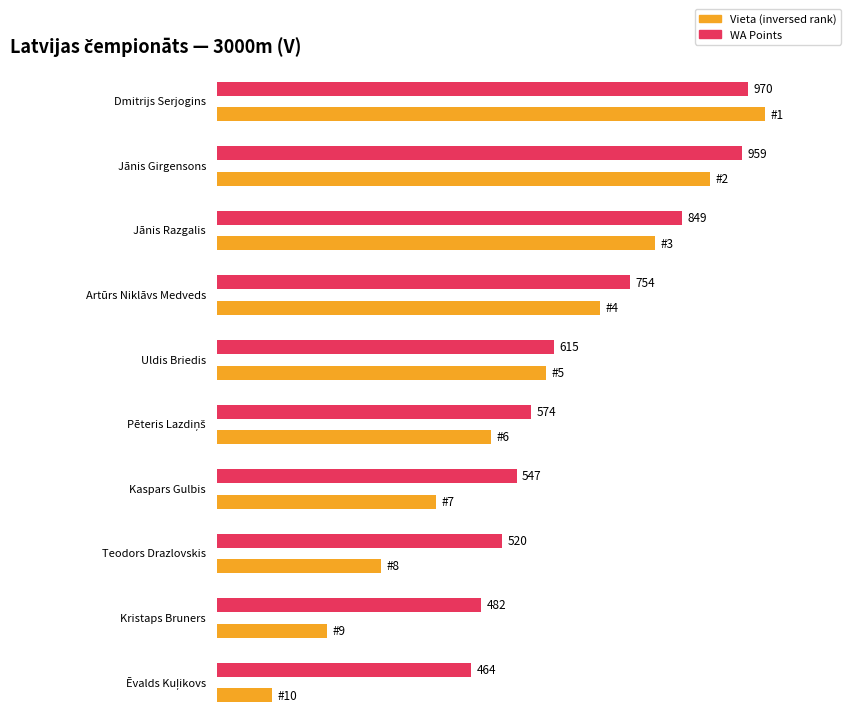

What is the total value across all series at Jānis Girgensons?

961